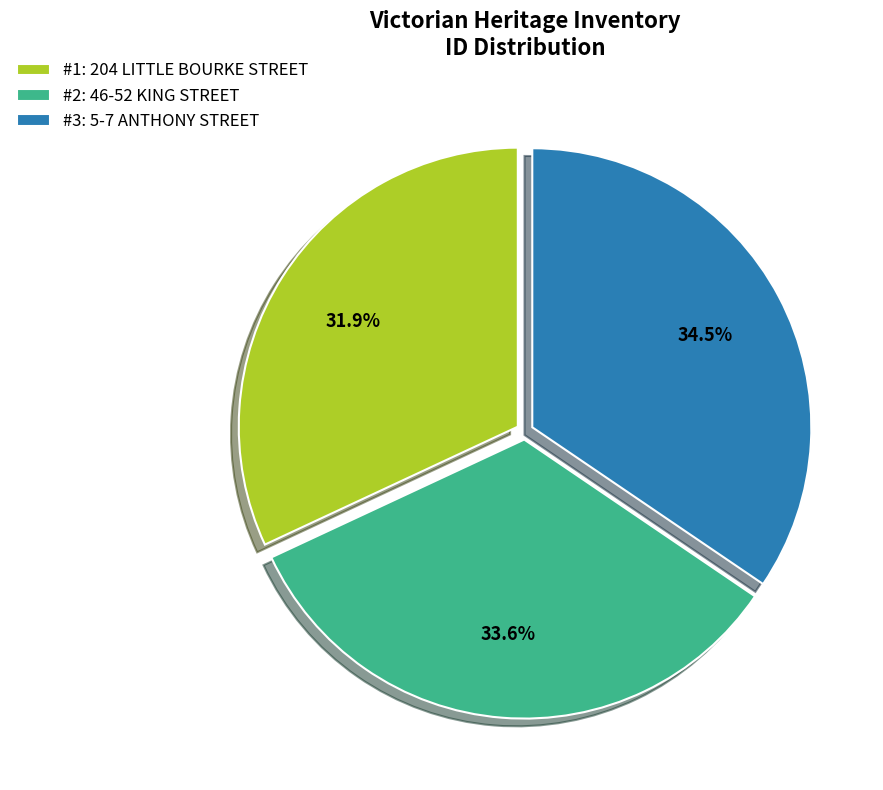

Is there any slice that represents more than half of the pie?

No